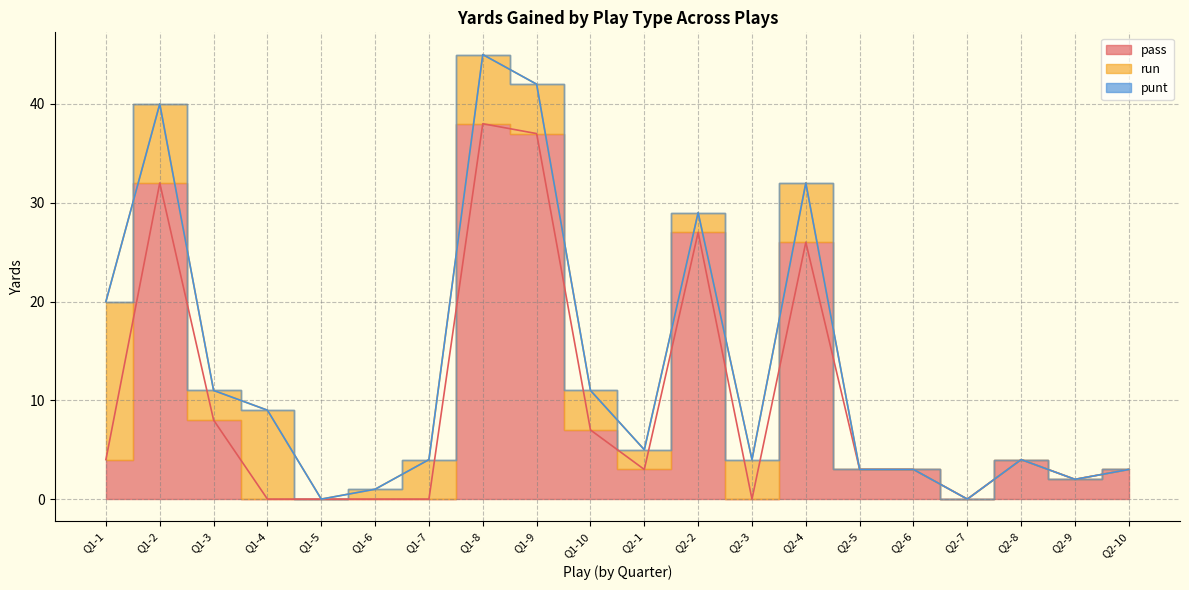

Which category has the lowest value across all series?

Q1-4